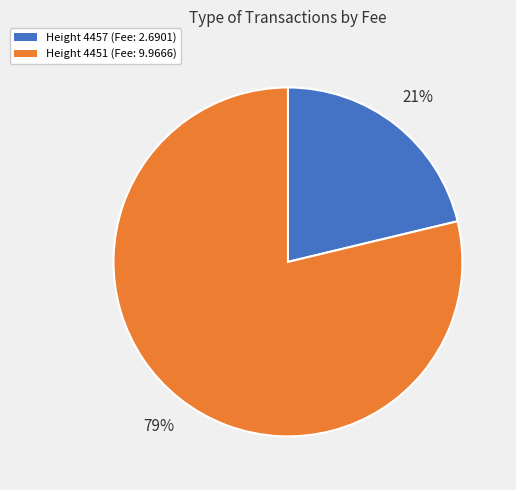

What is the ratio of the value at Height 4457 (Fee: 2.6901) to the value at Height 4451 (Fee: 9.9666)?

0.3